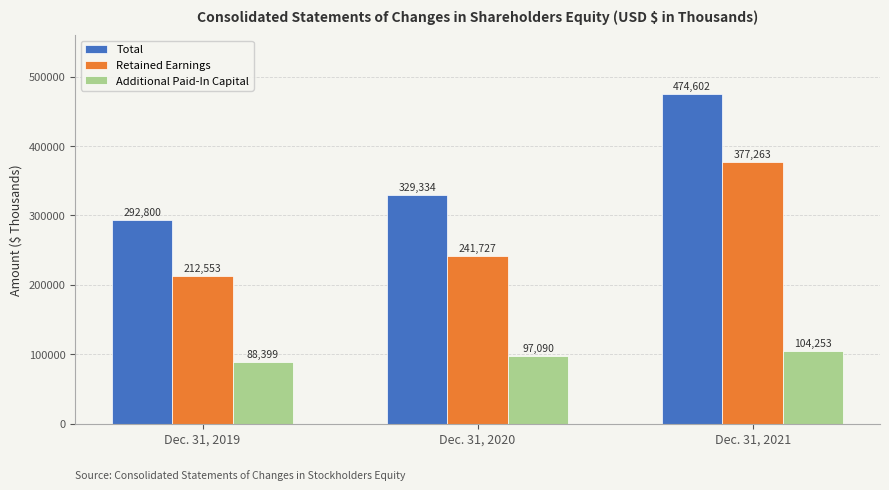

What is the value of the Additional Paid-In Capital bar at the 1st from the left?

88399